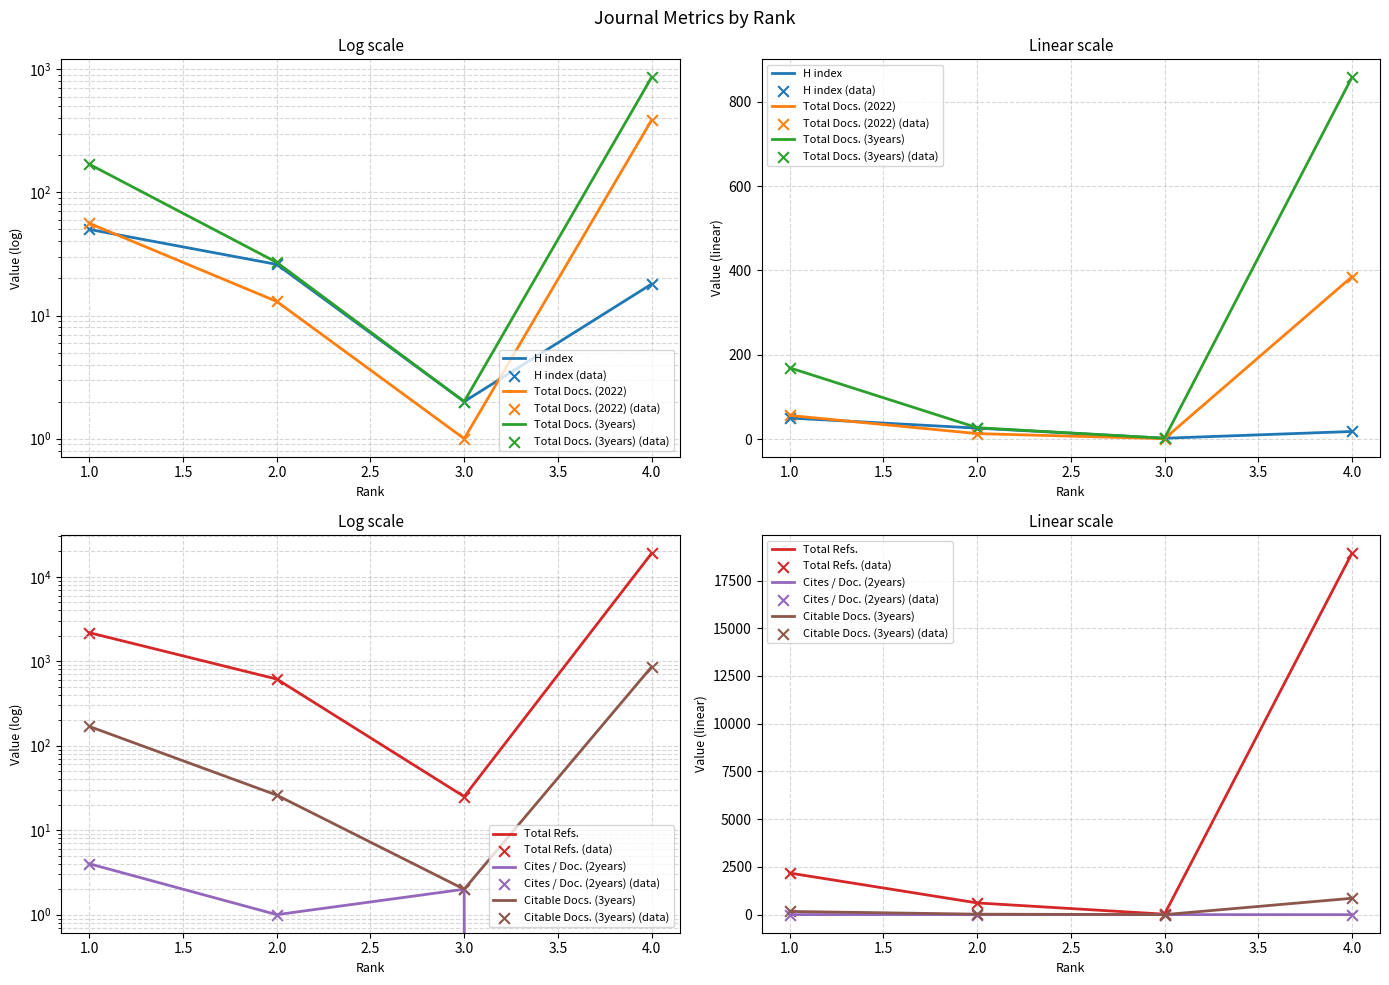

Which series has the largest Y range (max minus min)?

Total Refs.